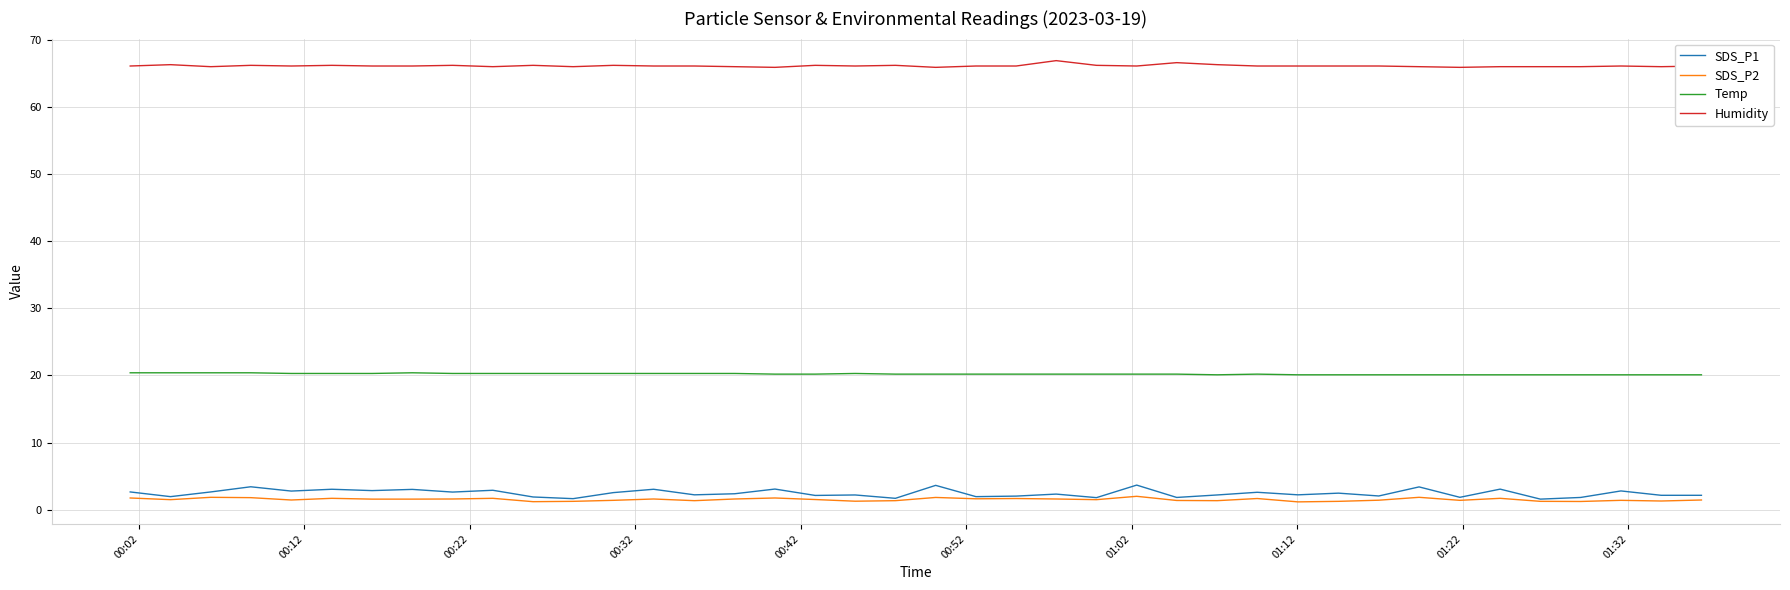

Which series has the largest total across all categories?

Humidity